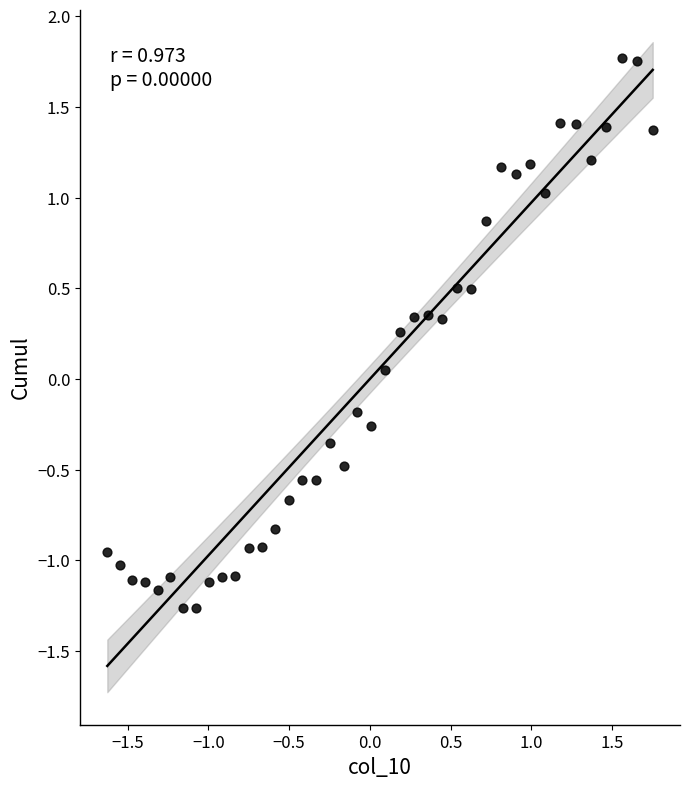

What is the range of X values (max minus min)?

3.4